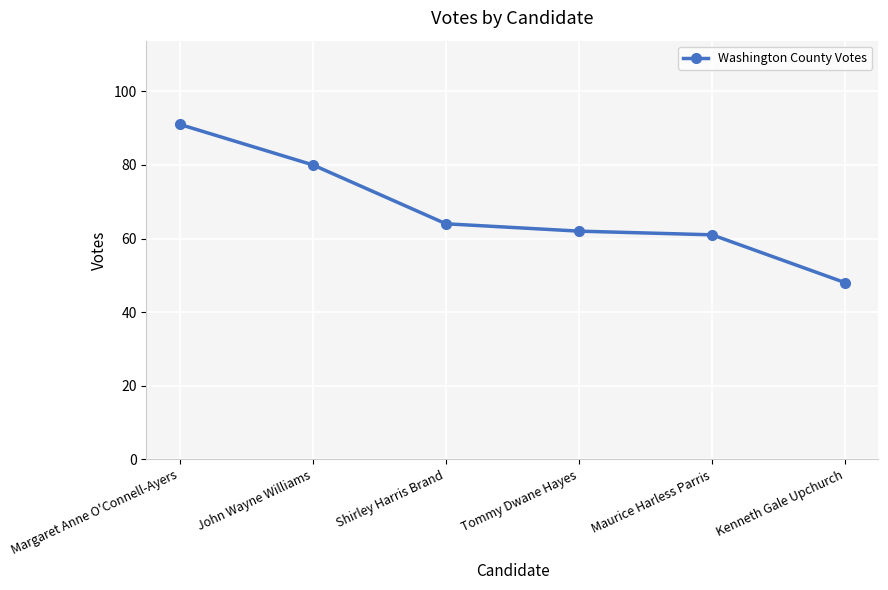

What is the label of the 1st point from the left?

Margaret Anne O'Connell-Ayers